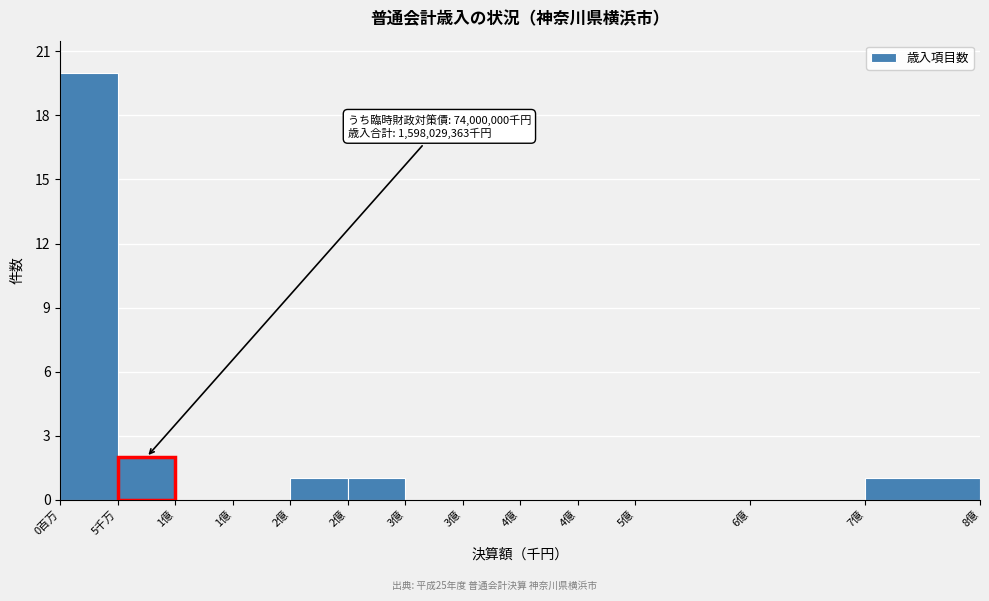

How many series are shown in this chart?

1